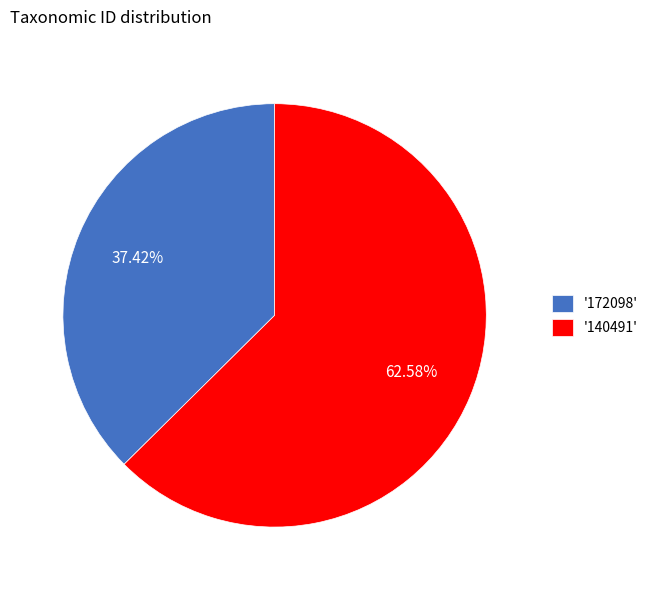

To the nearest percent, what is the difference between the largest and smallest slice percentages?

25%